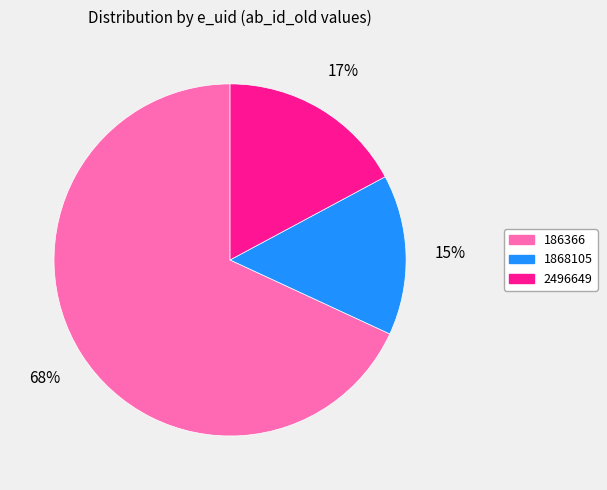

Count the number of slices in the pie.

3